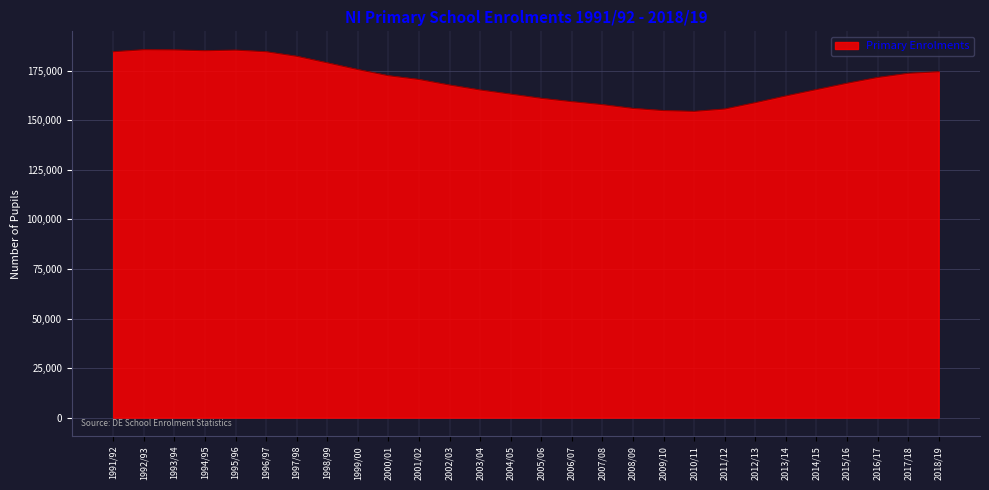

What is the change in value from 1999/00 to 2015/16?

-6900